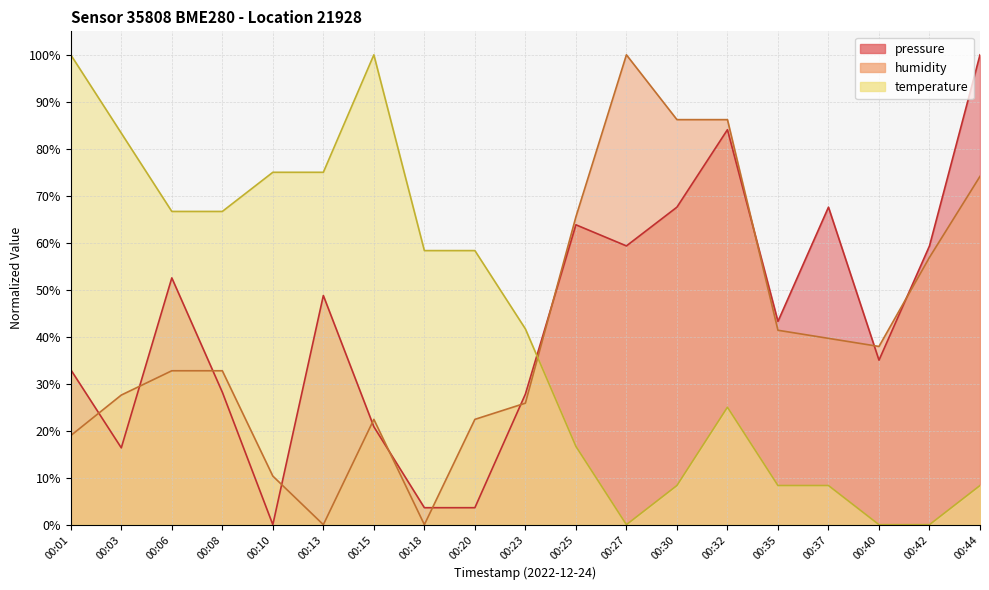

What is the difference between the second highest and minimum values in the humidity series?

86.2